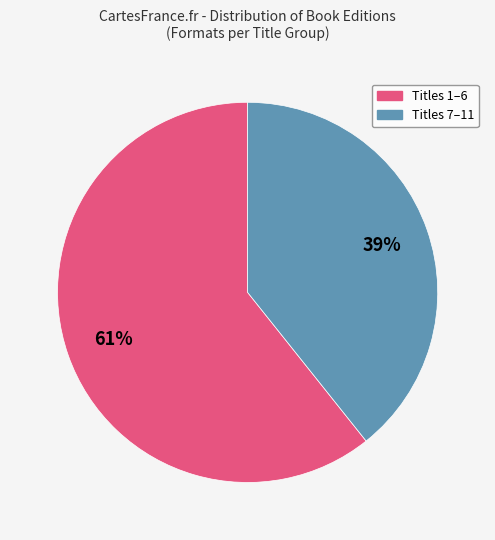

To the nearest percent, what is the average slice percentage?

50%